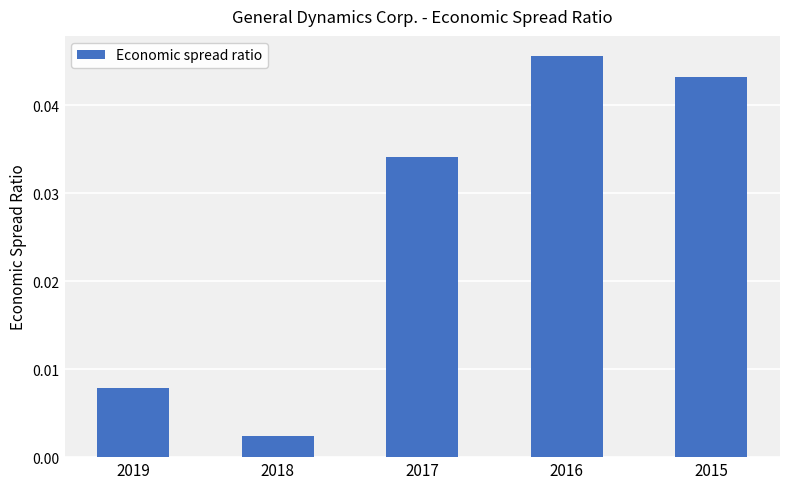

Which label corresponds to the smallest value in the chart?

2018